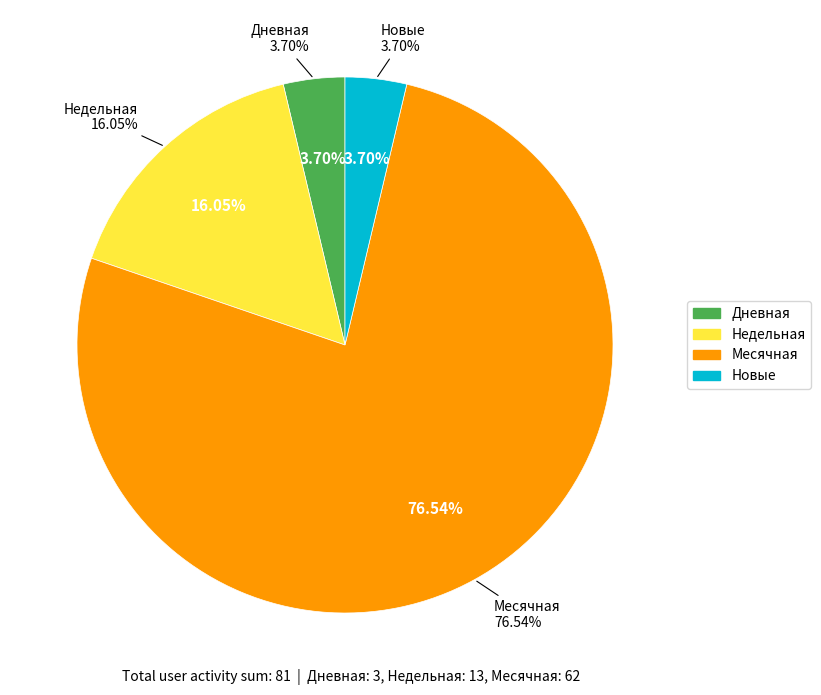

How much of the chart is everything except Недельная?

84.0%